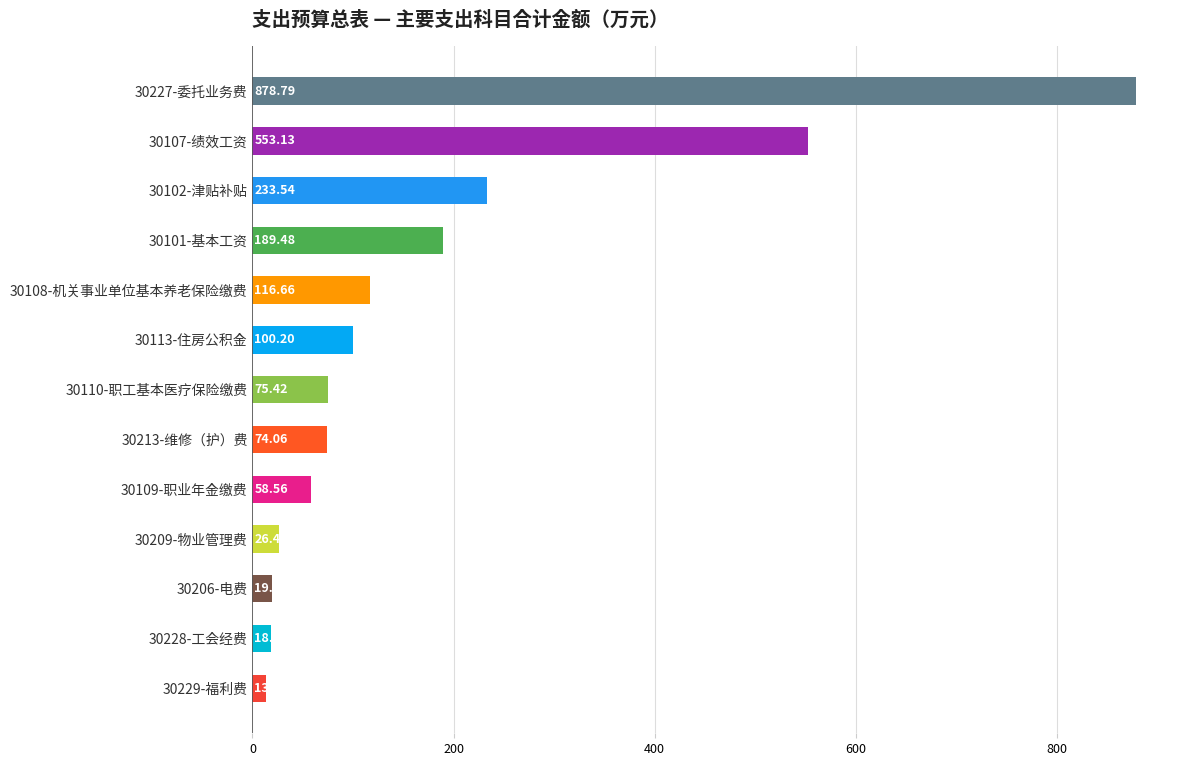

List the labels in order of value, smallest first.

30229-福利费, 30228-工会经费, 30206-电费, 30209-物业管理费, 30109-职业年金缴费, 30213-维修（护）费, 30110-职工基本医疗保险缴费, 30113-住房公积金, 30108-机关事业单位基本养老保险缴费, 30101-基本工资, 30102-津贴补贴, 30107-绩效工资, 30227-委托业务费